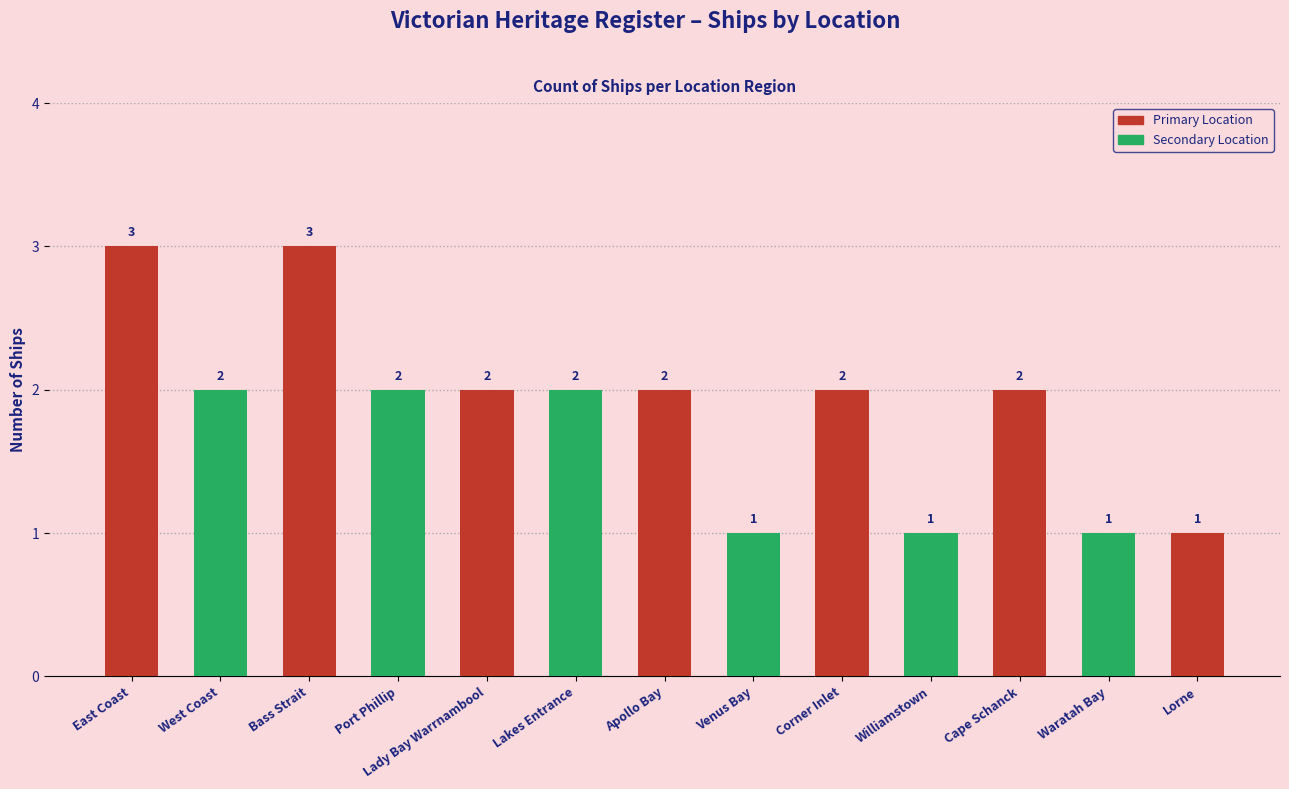

At which label does the data first exceed 2?

East Coast